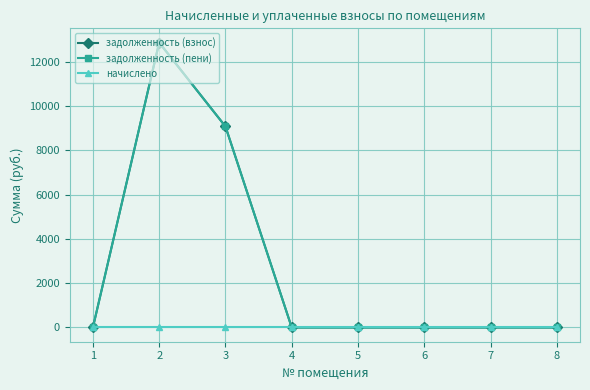

Reading left to right, extract all data points from this chart.

задолженность (взнос): 0.0	12877.1	9085.9	0.0	0.0	0.0	0.0	0.0
задолженность (пени): 0.0	12877.1	9085.9	0.0	0.0	0.0	0.0	0.0
начислено: 0.0	0.0	0.0	0.0	0.0	0.0	0.0	0.0